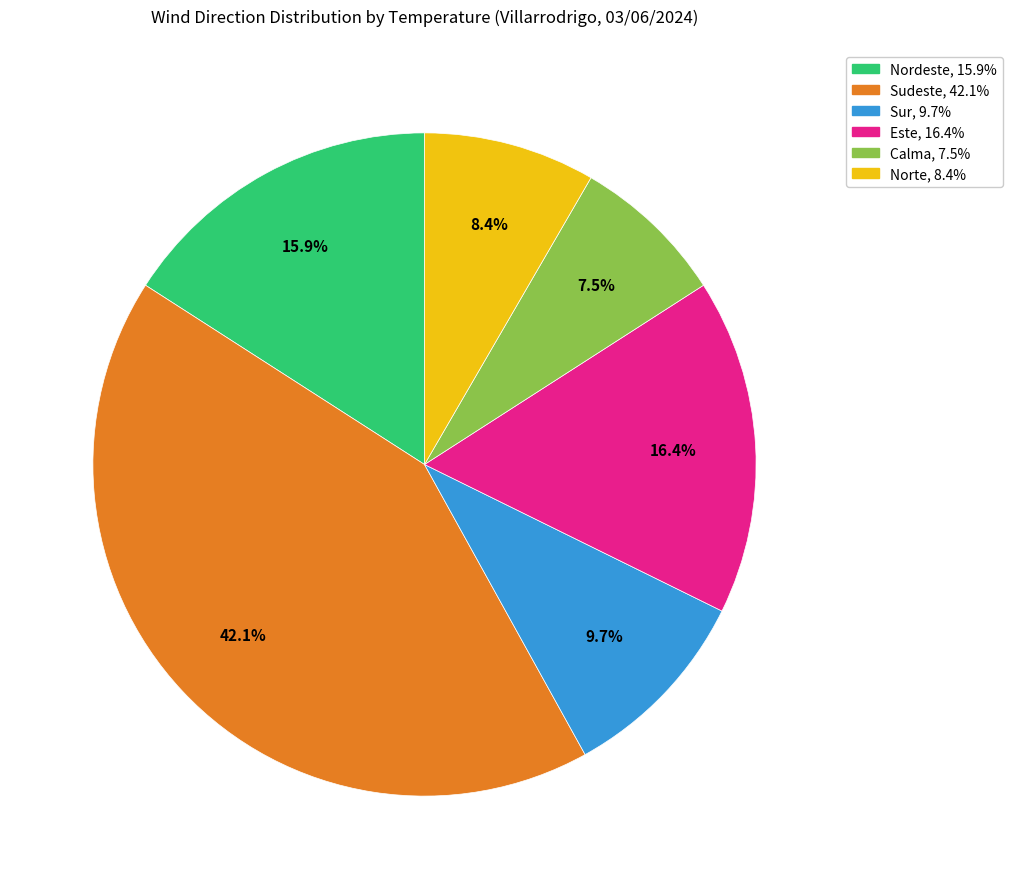

Does any single category account for the majority?

No